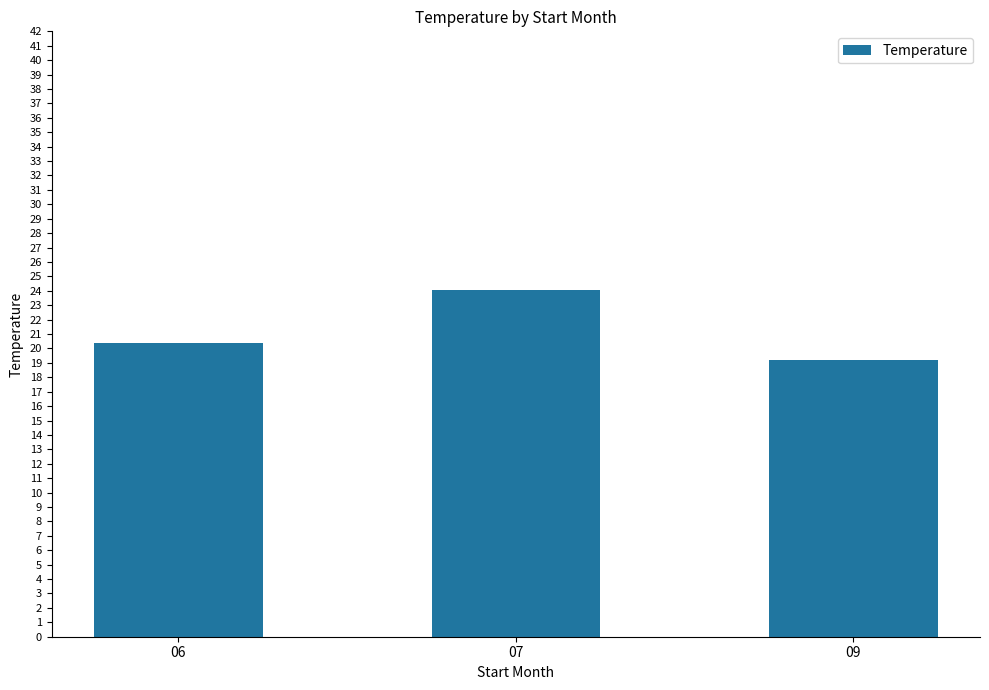

Reading left to right, extract all data points from this chart.

06=20.4	07=24.1	09=19.2